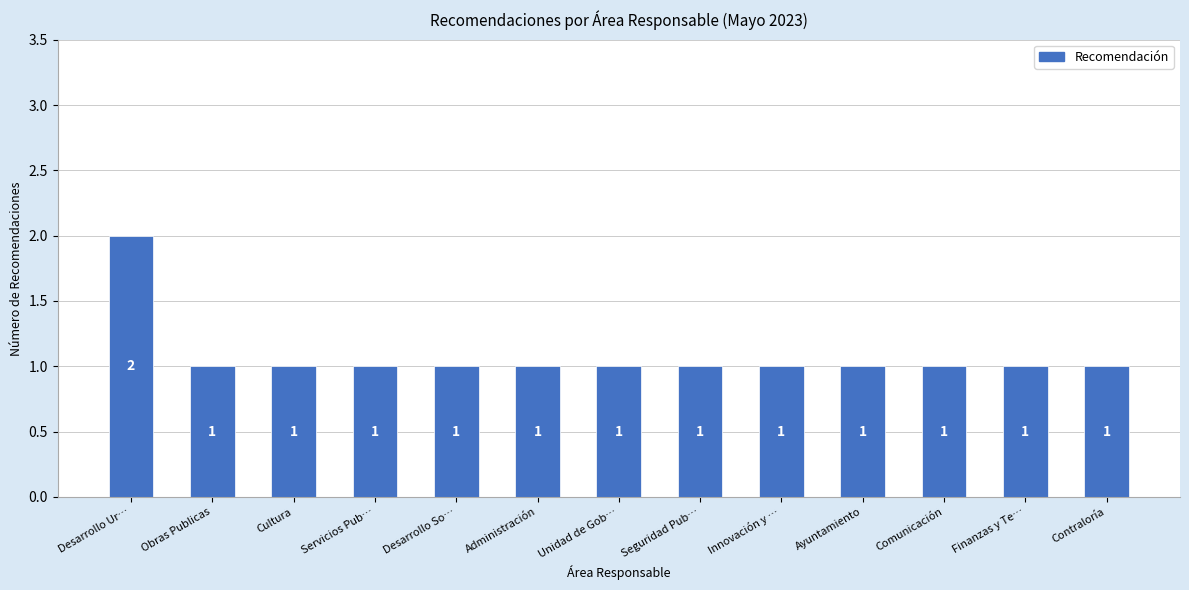

Reading left to right, extract all data points from this chart.

2	1	1	1	1	1	1	1	1	1	1	1	1